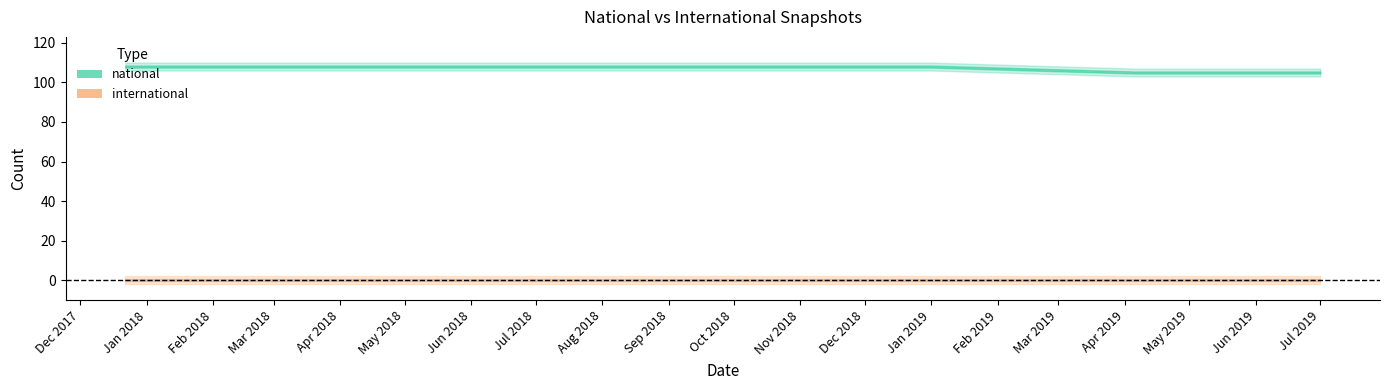

What is the total value across all series at 2018-09-28?

108